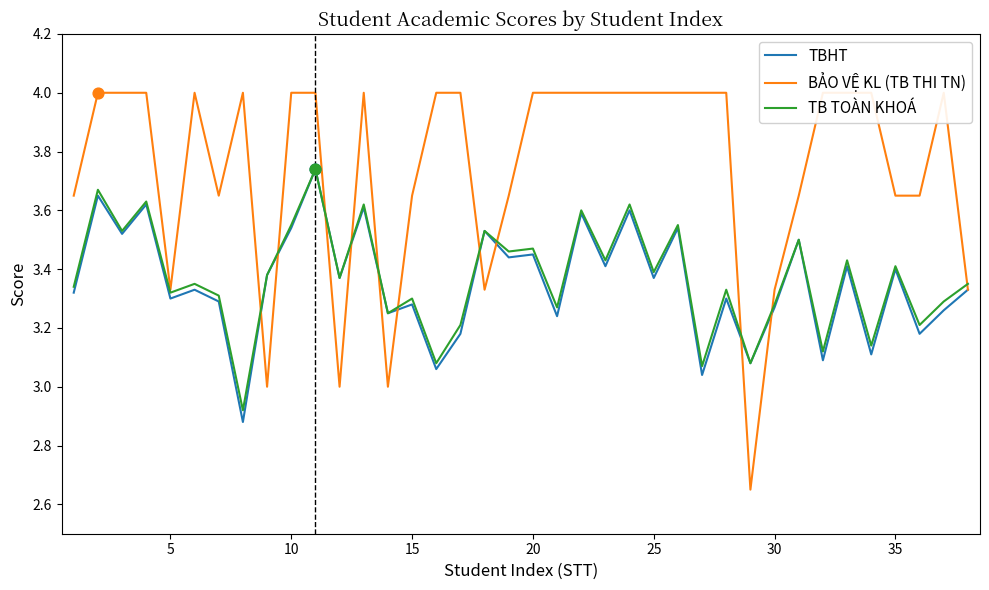

At how many categories does at least one series exceed 3?

38